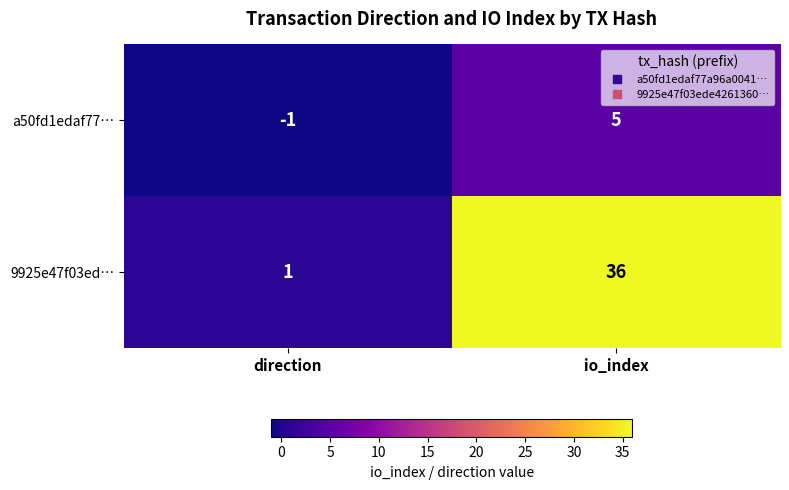

What is the sum of the a50fd1edaf77… values at io_index and direction?

4